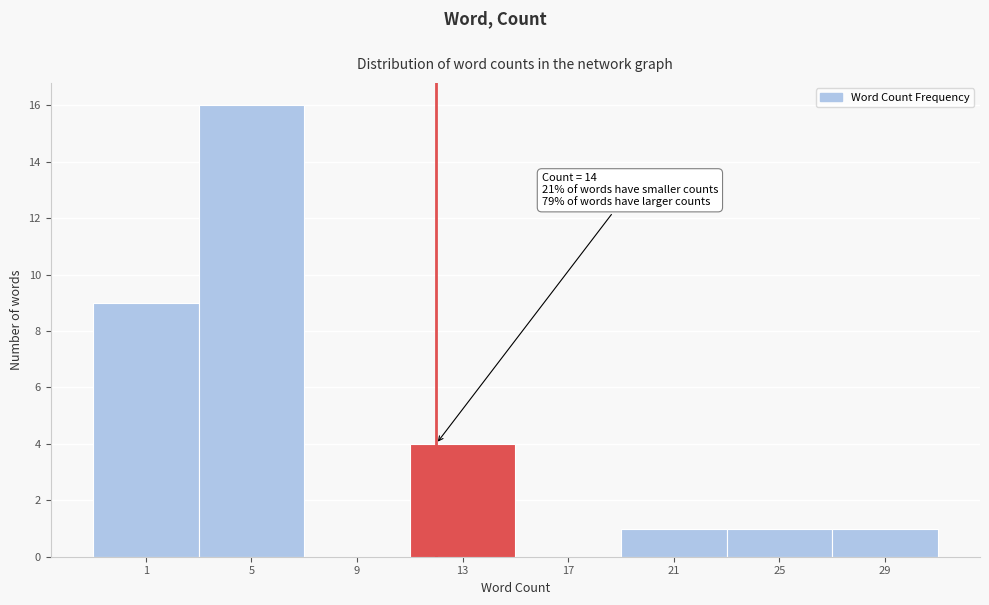

Reading left to right, what are all the values shown in this chart?

1=9	5=16	9=0	13=4	17=0	21=1	25=1	29=1